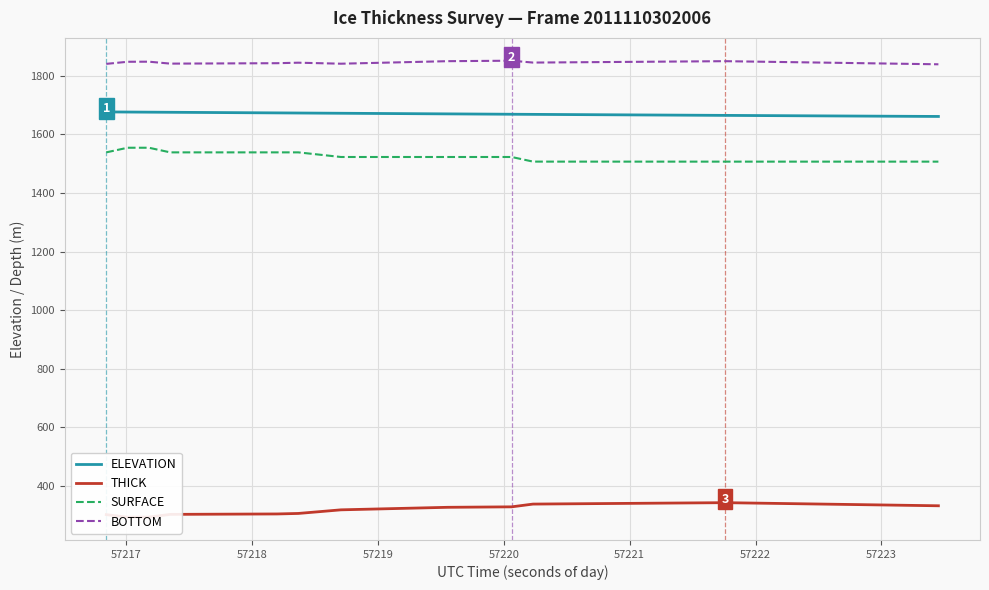

True or false: BOTTOM and THICK intersect in this chart.

False